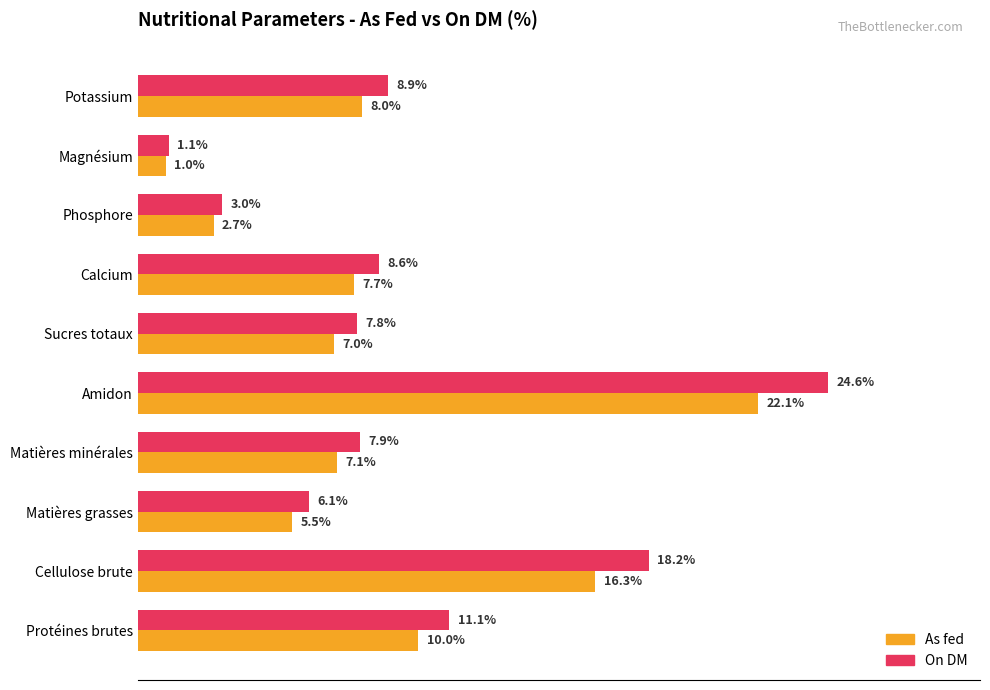

At which label does On DM reach its minimum?

Magnésium